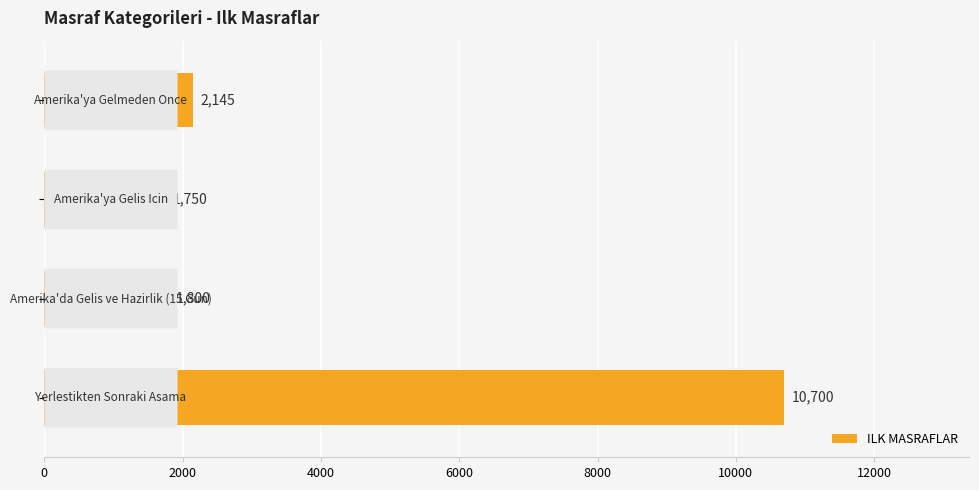

What is the difference between the maximum and minimum values?

8950